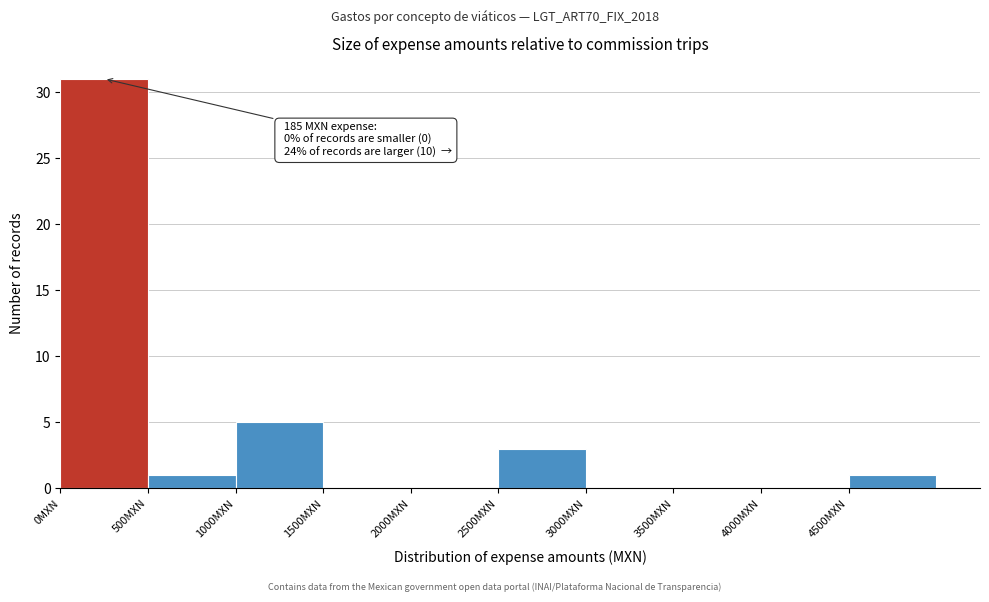

Which range on the x-axis has the tallest bar?

0 to 500